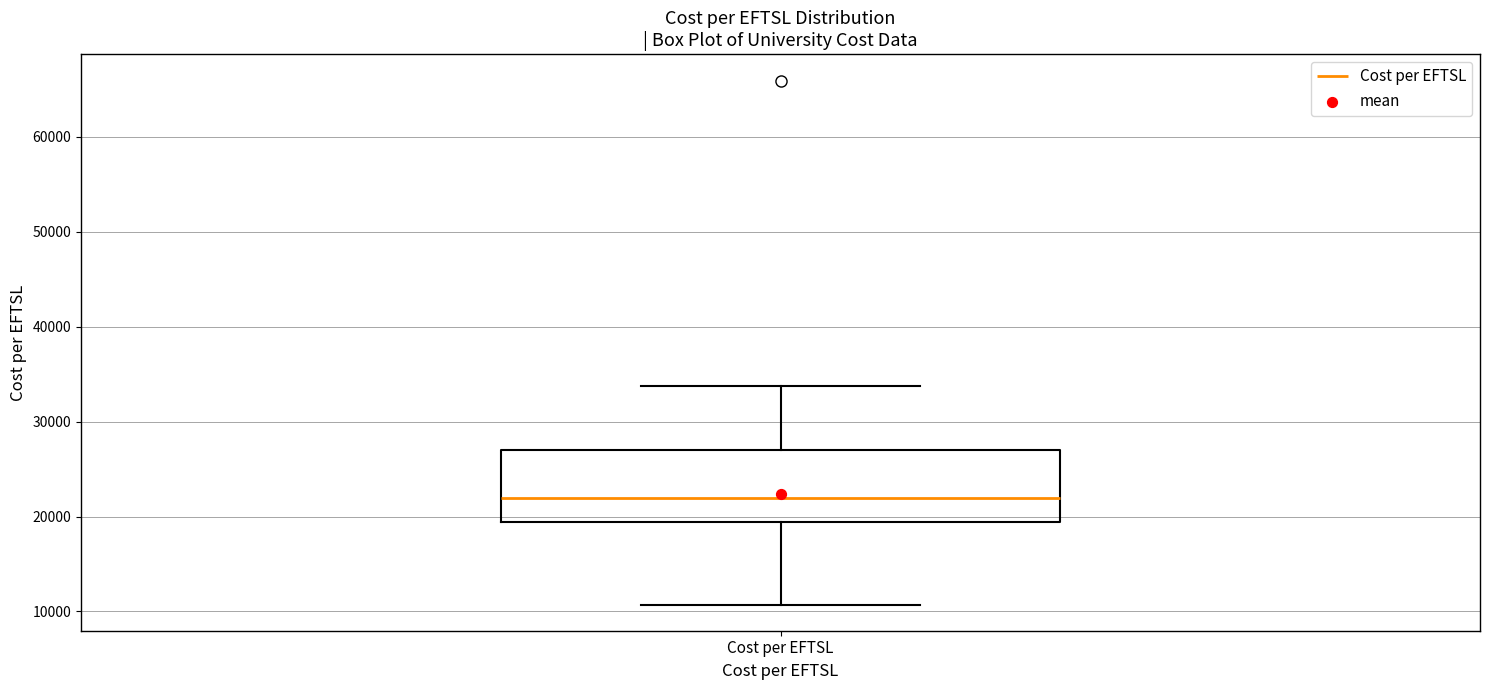

Where is the lower edge of the box for Cost per EFTSL on the y-axis? The values are not printed on the chart, so give them approximately, as read against the axis.

19000